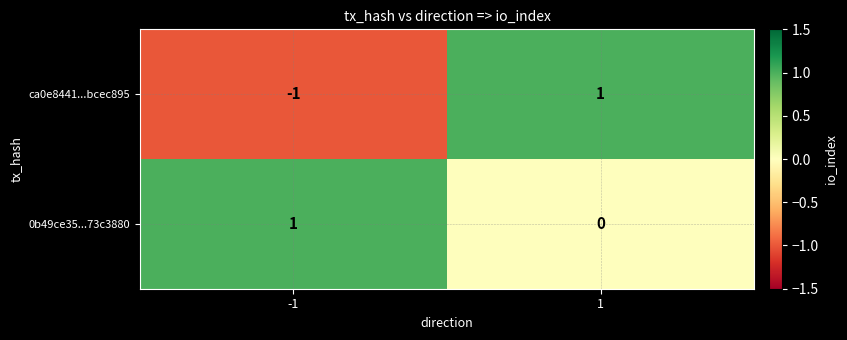

Which series has the widest spread of values?

ca0e8441...bcec895